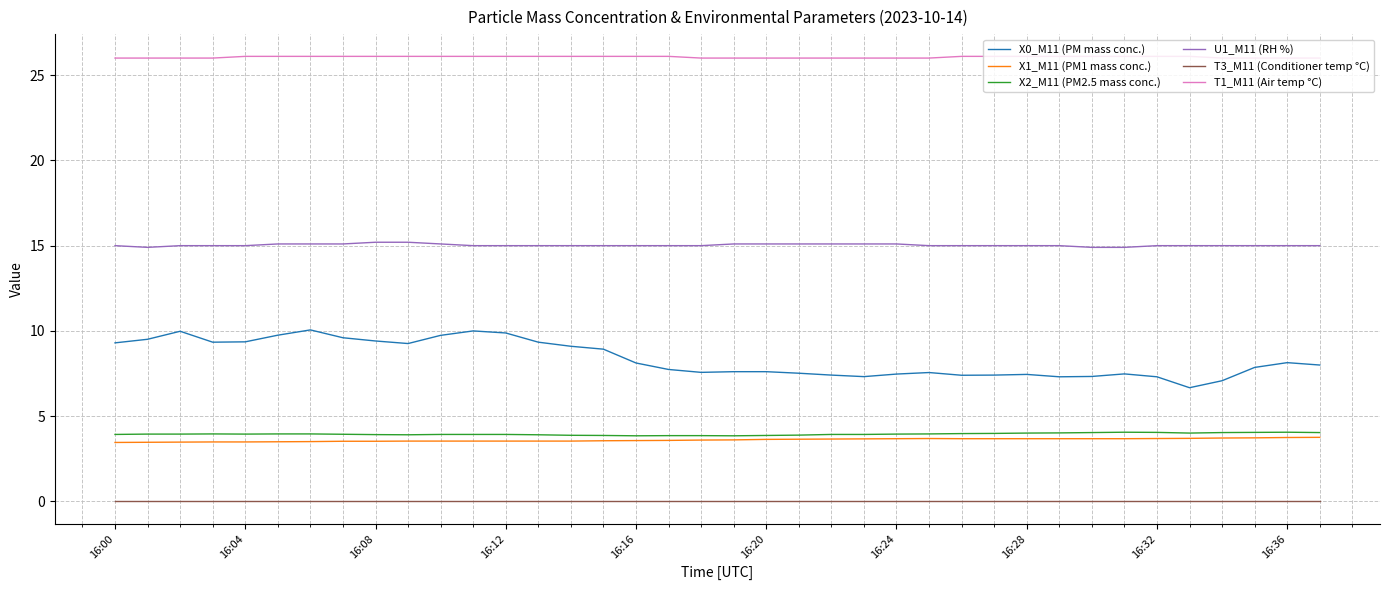

Which series has the largest total across all categories?

T1_M11 (Air temp °C)